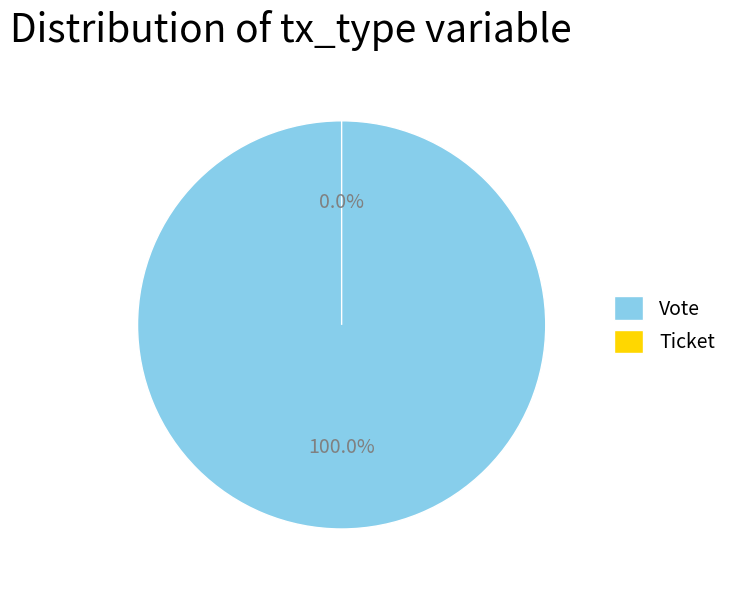

Count the number of slices in the pie.

2